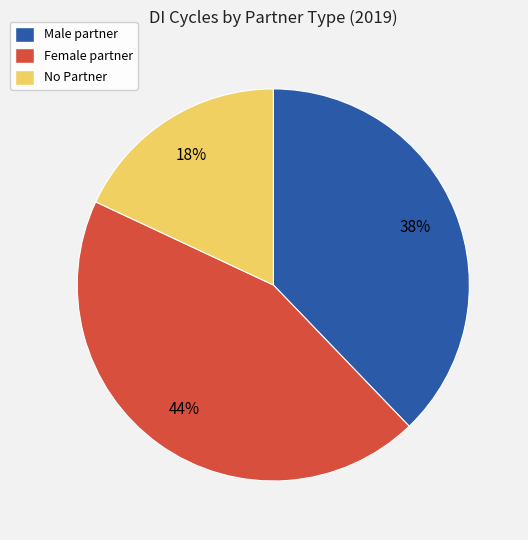

Is it true that No Partner is 18% of the pie?

True